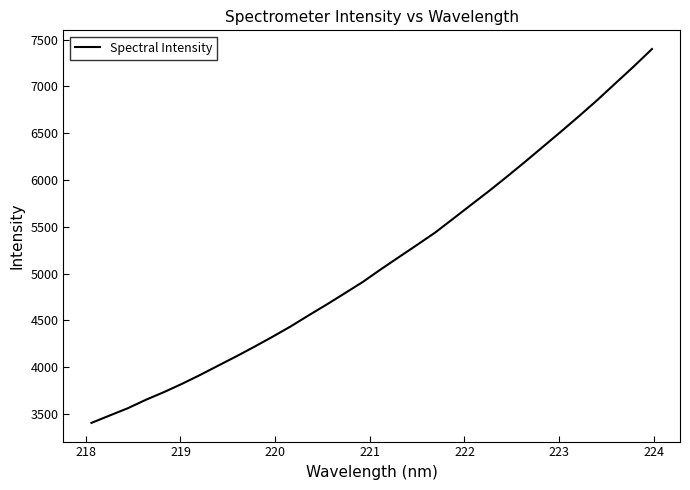

What is the minimum value shown in the chart?

3405.4